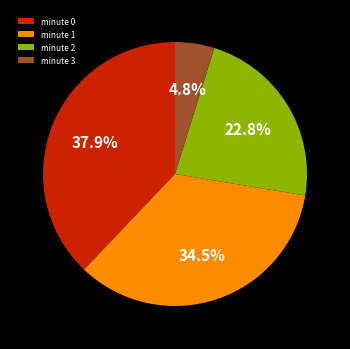

Is it true that minute 2 is 38% of the pie?

False